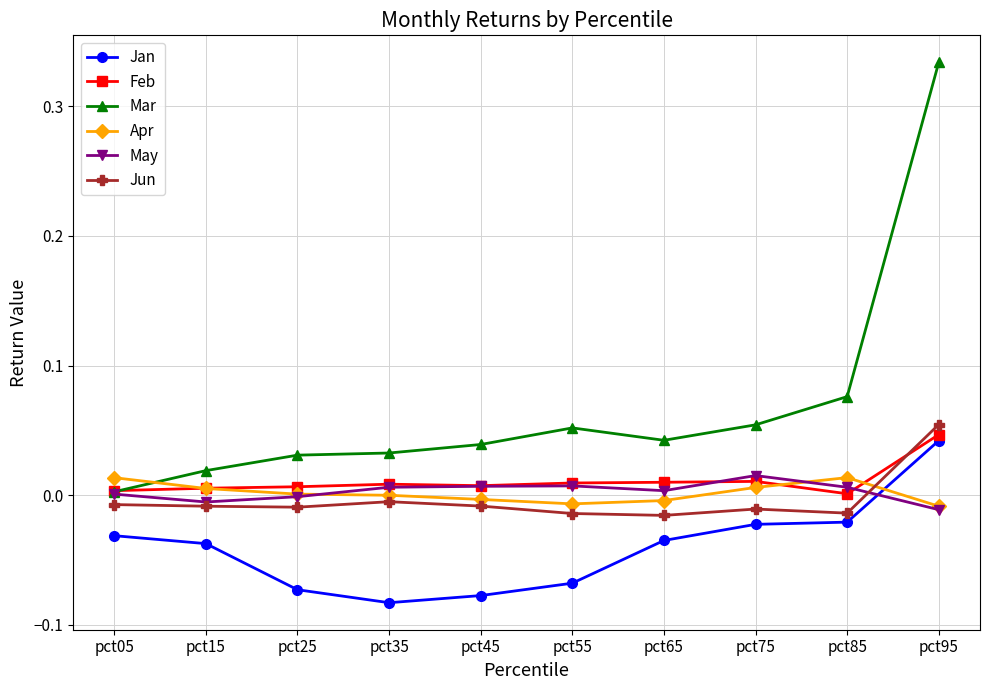

Which series changed the most between pct05 and pct75?

Mar